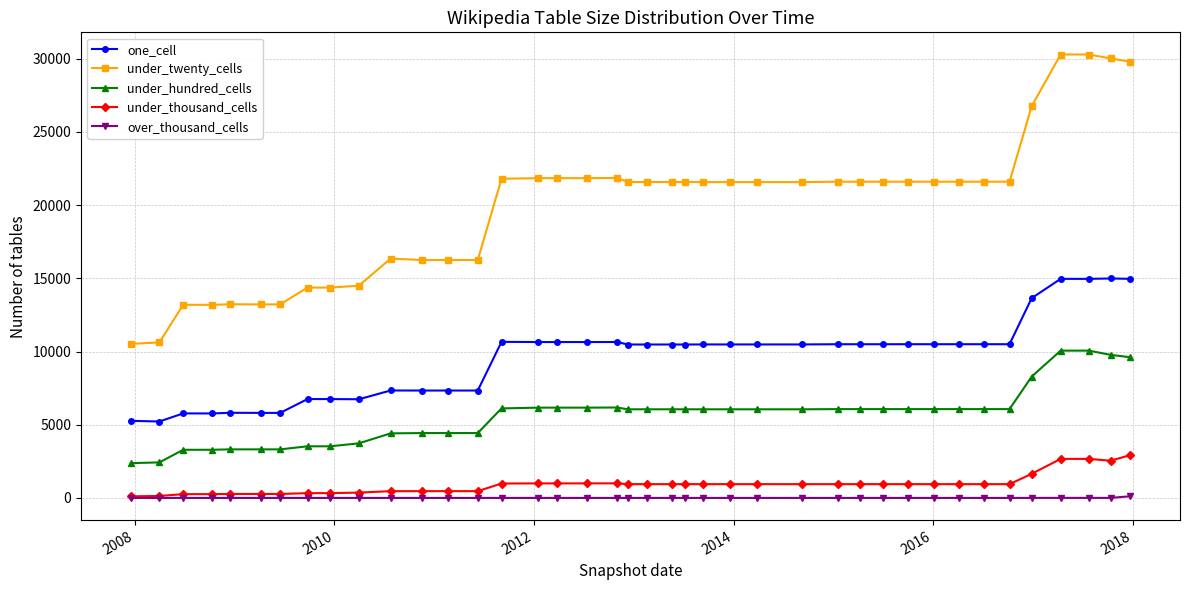

True or false: over_thousand_cells and under_twenty_cells cross at least once.

False